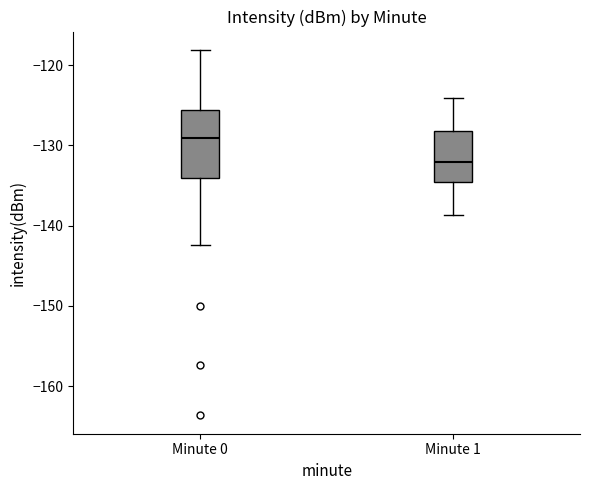

Reading left to right, read every box against the y-axis: the position of its median line, the range the box covers, and the ends of its whiskers. The values are not printed on the chart, so give them approximately, as read against the axis.

Minute 0: median -129, box -134 to -126, whiskers -142 to -118
Minute 1: median -132, box -135 to -128, whiskers -139 to -124